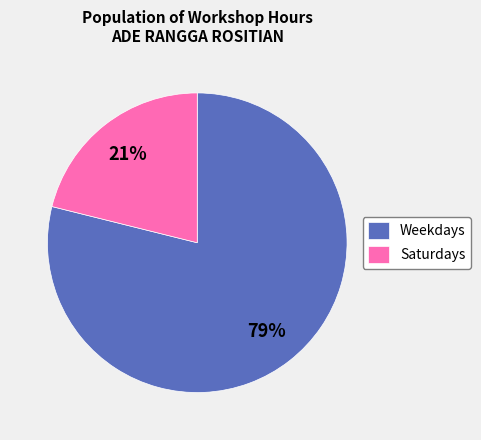

What is the largest slice in the pie chart?

Weekdays